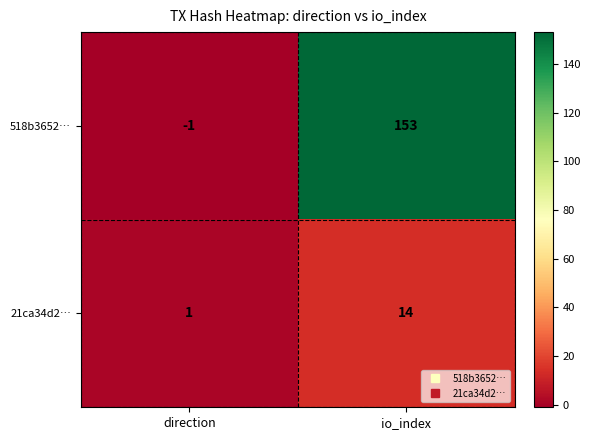

Which category has the highest value in the 518b3652… series?

io_index